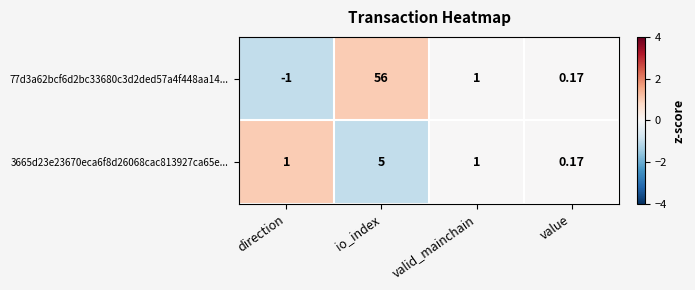

At which label does 3665d23e23670eca6f8d26068cac813927ca65e... reach its peak?

io_index